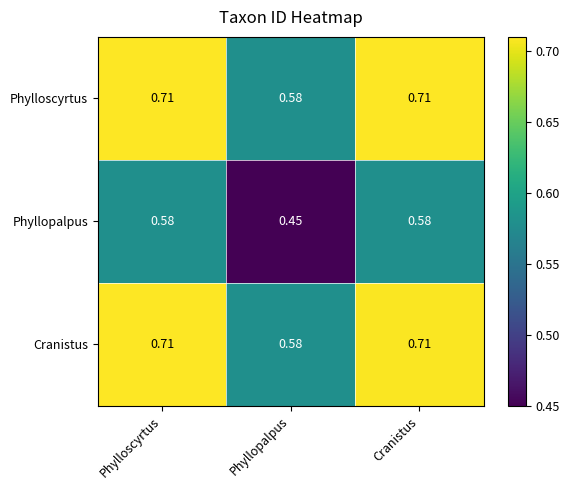

Which category has the lowest value across all series?

Phyllopalpus